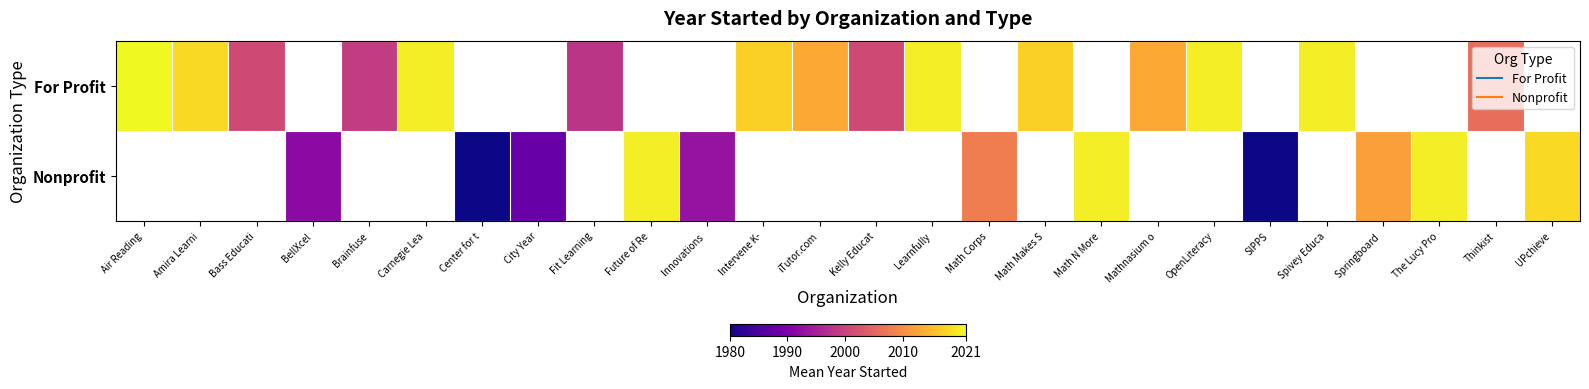

What is the smallest value displayed?

1980.0